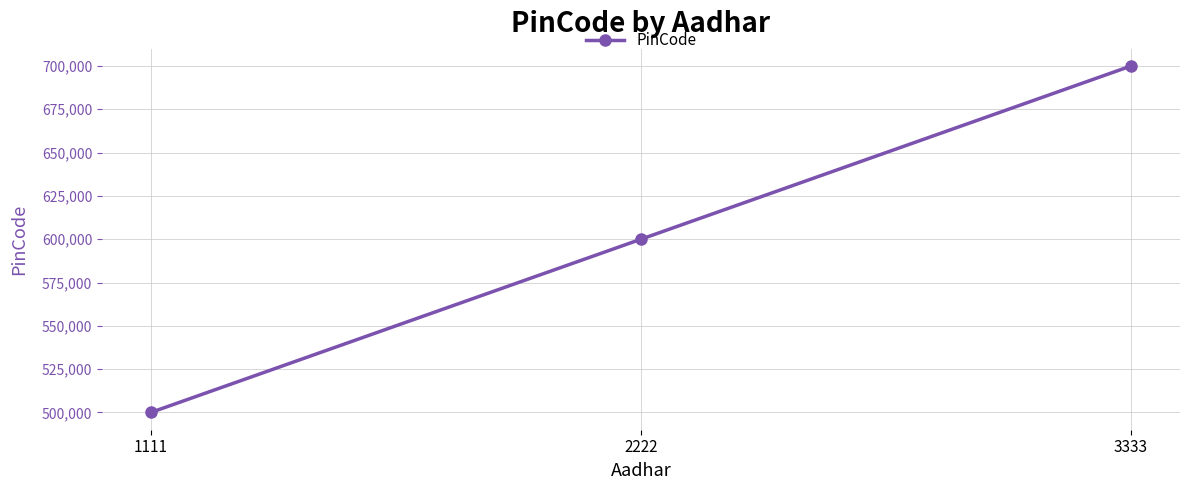

Does the chart display data point markers on the line(s)?

Yes